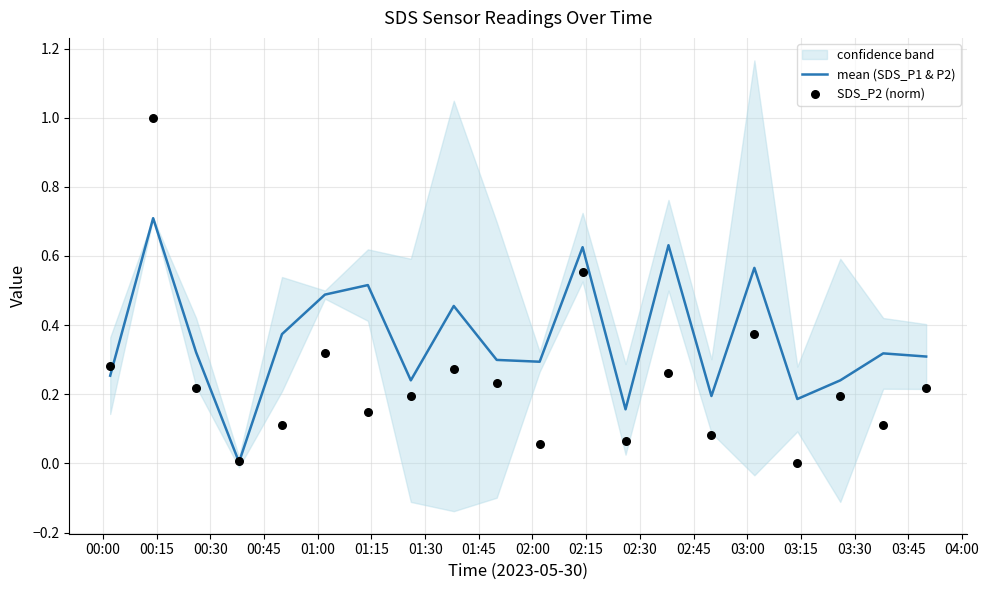

Which series has the largest total across all categories?

mean (SDS_P1 & P2)